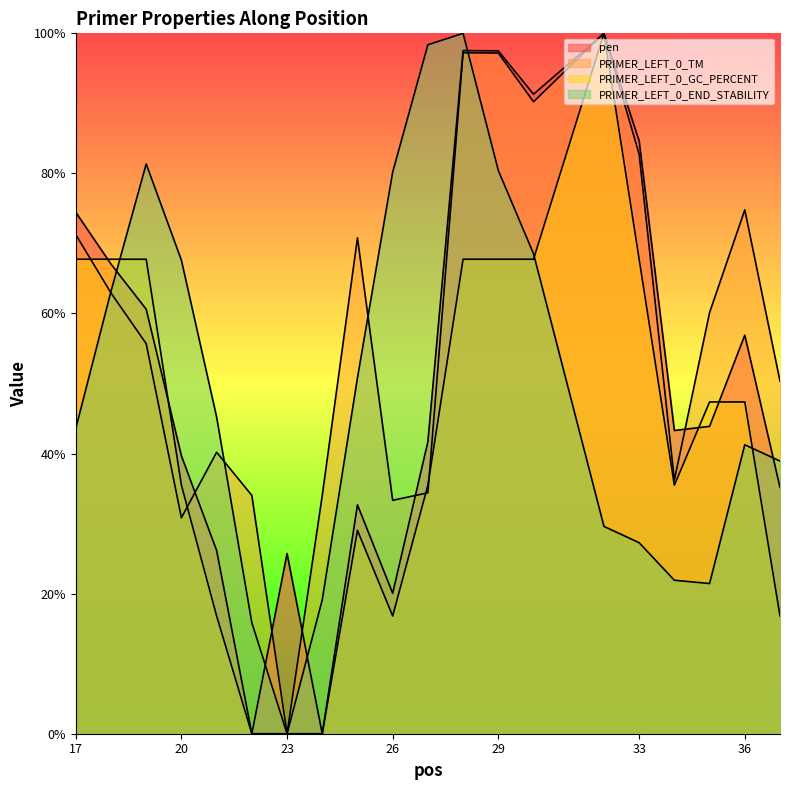

Where is the first local maximum for PRIMER_LEFT_0_TM?

21